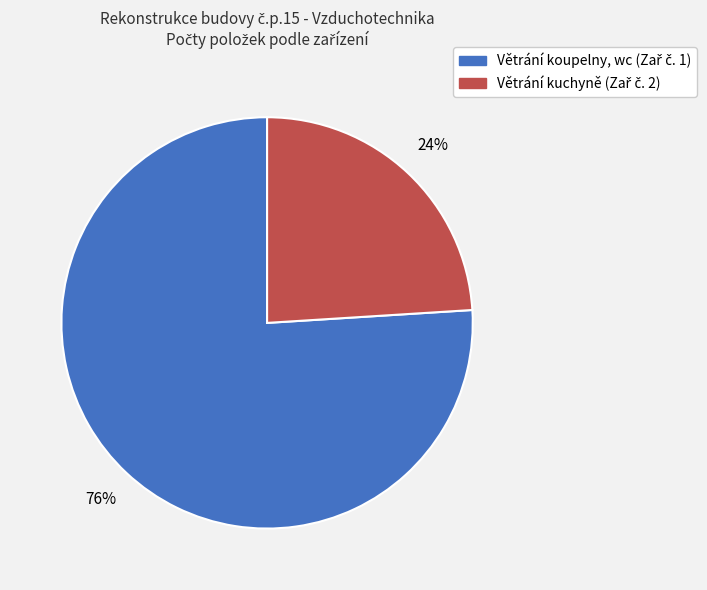

Is there any slice that represents more than half of the pie?

Yes